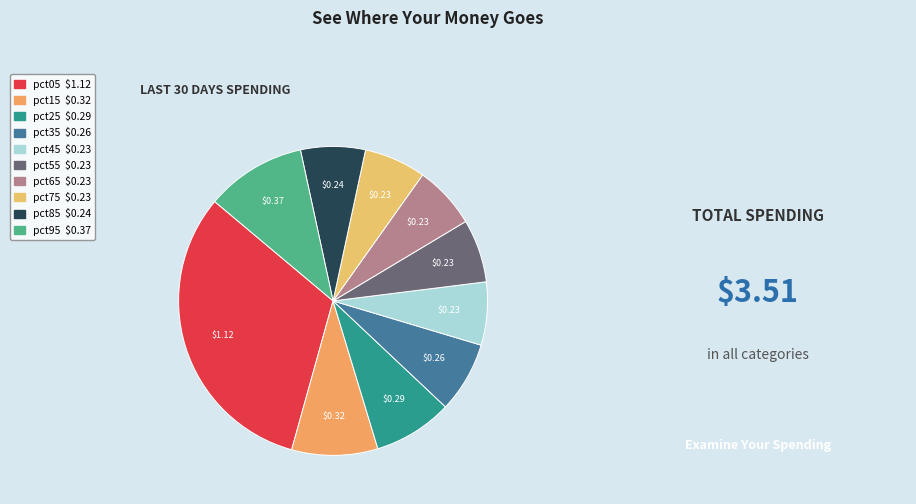

Count the number of slices in the pie.

10